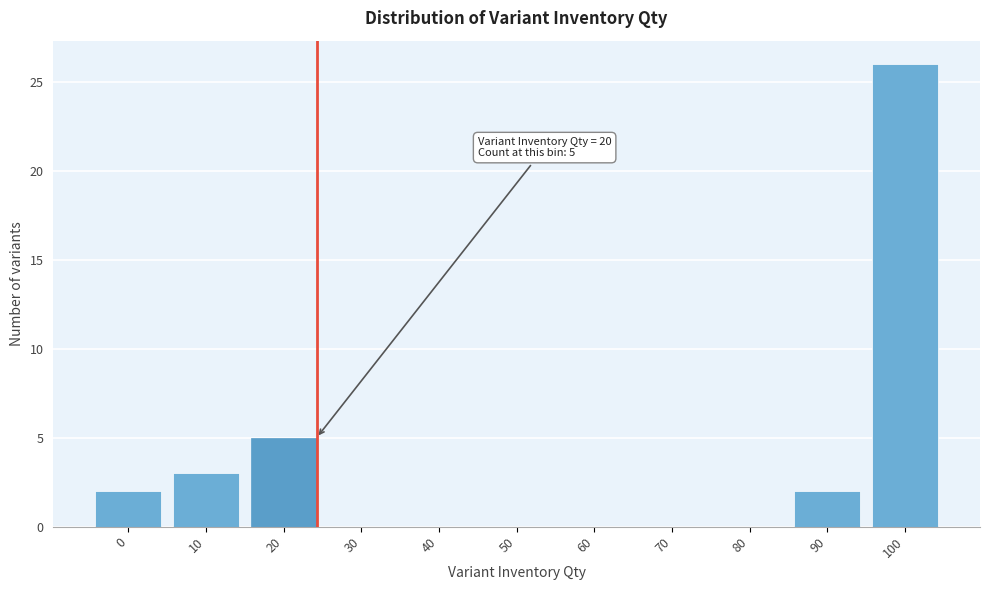

Reading left to right, extract all data points from this chart.

0=2	10=3	20=5	30=0	40=0	50=0	60=0	70=0	80=0	90=2	100=26